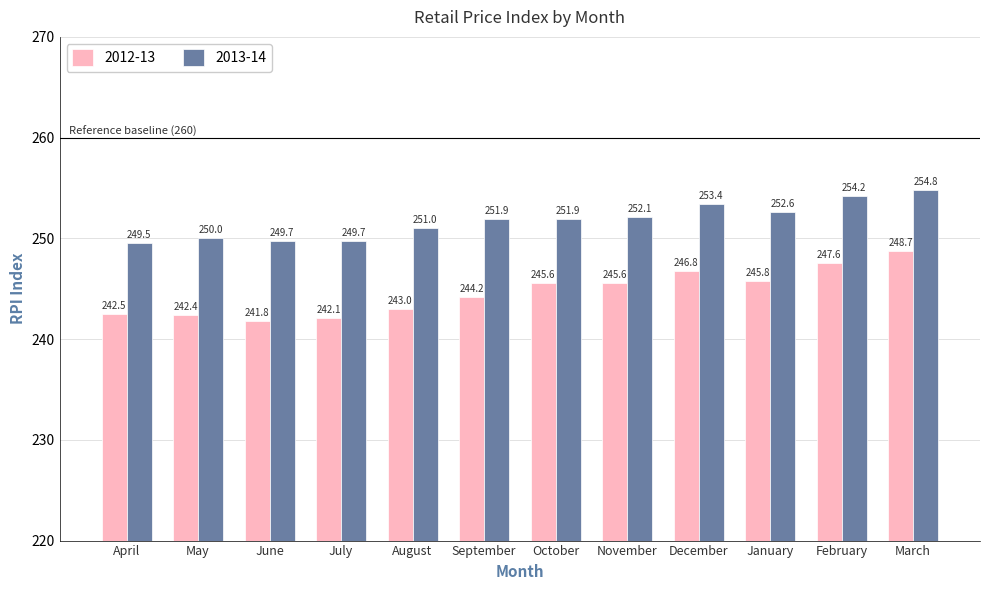

What is the difference between the 2013-14 values at September and November?

0.2